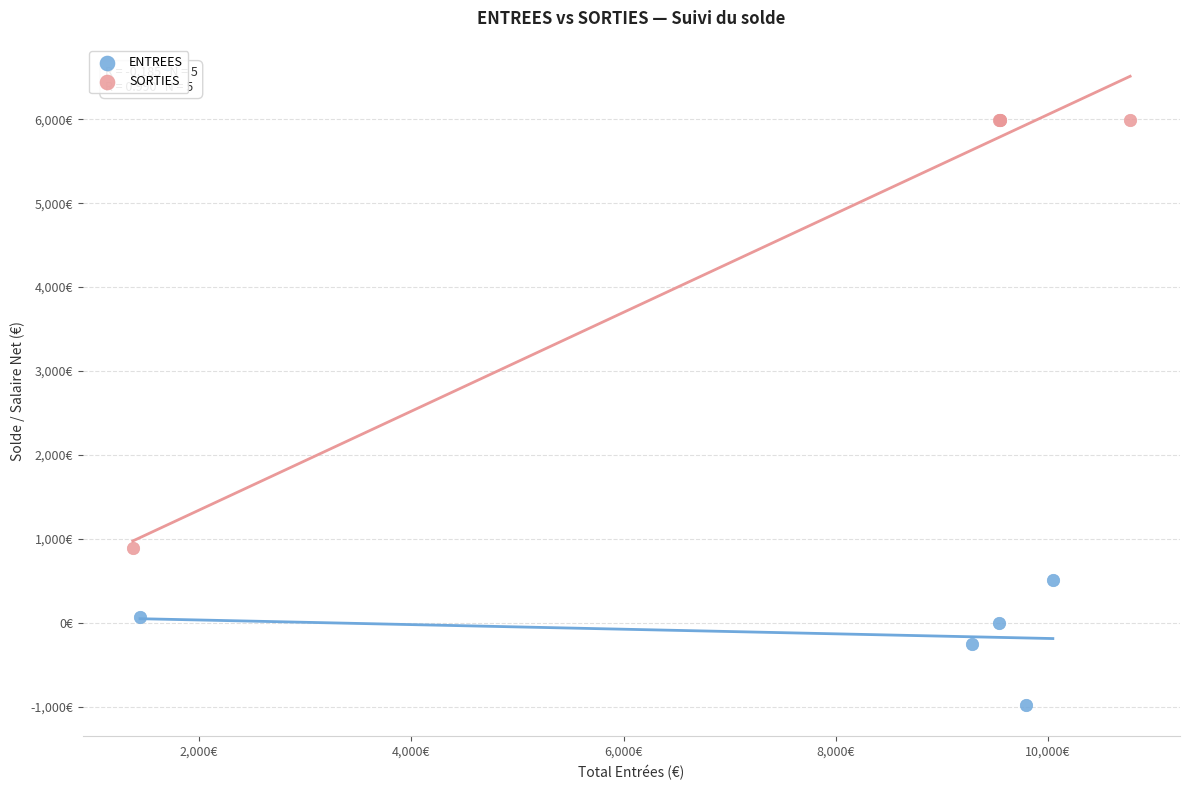

Which series contains the highest Y value?

SORTIES